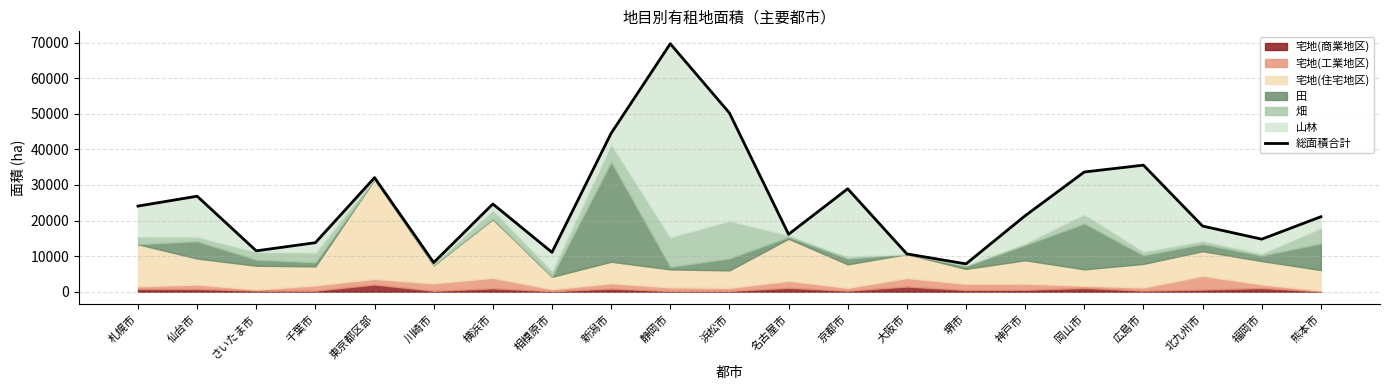

How many data points does each series have?

21